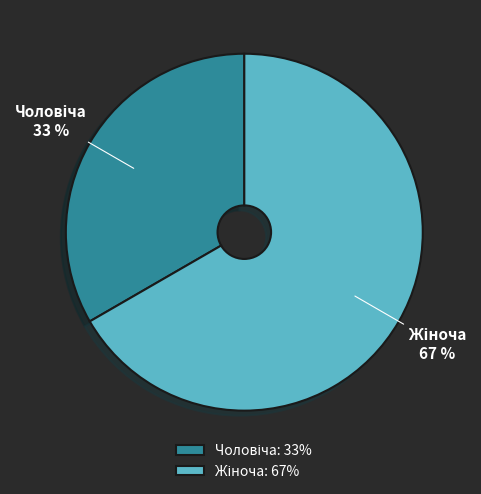

Is there any slice that represents more than half of the pie?

Yes